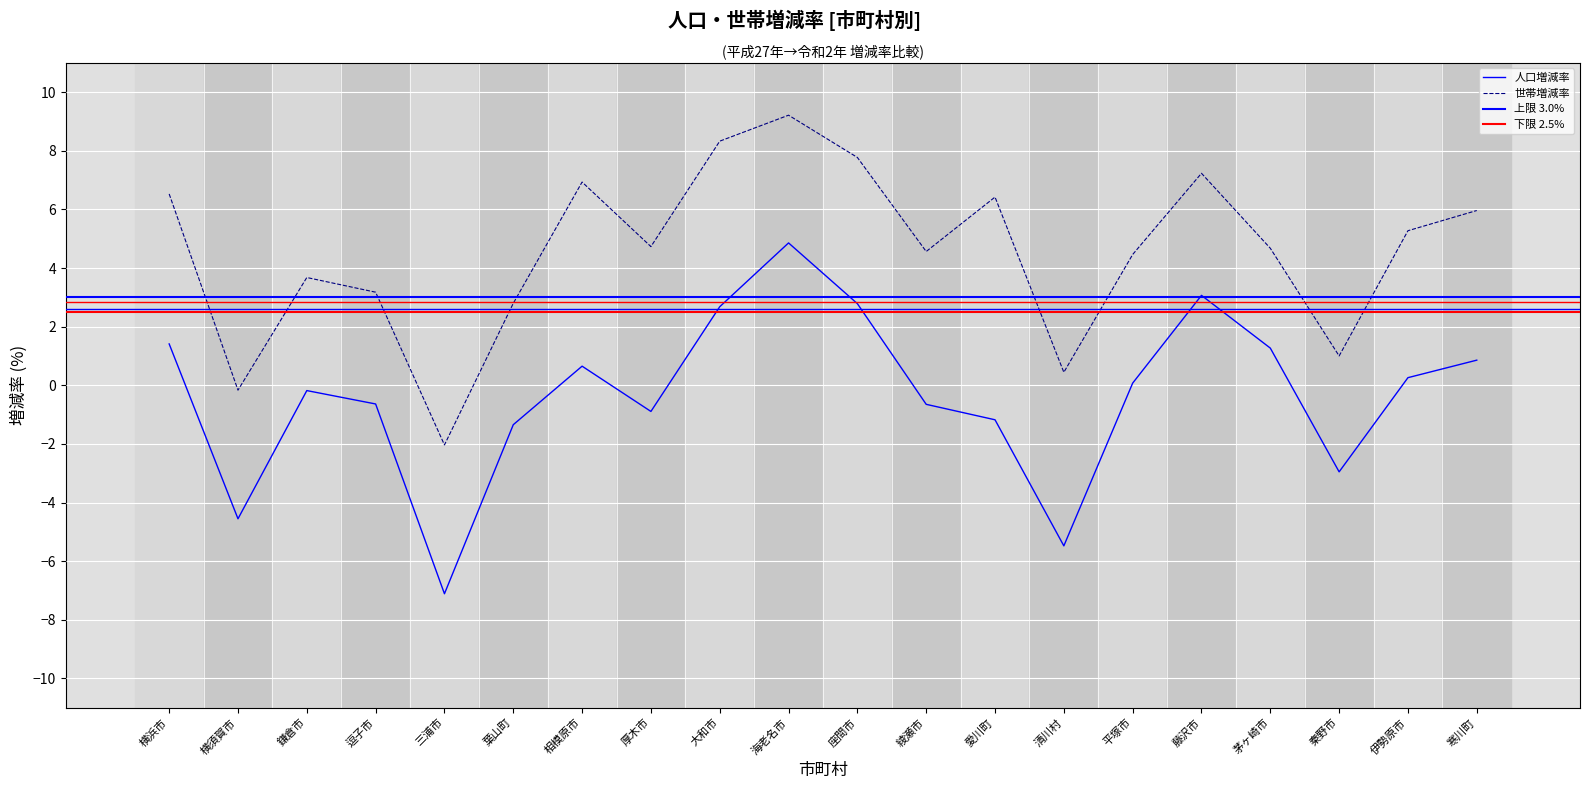

At which category does 人口増減率 reach its first local peak?

鎌倉市